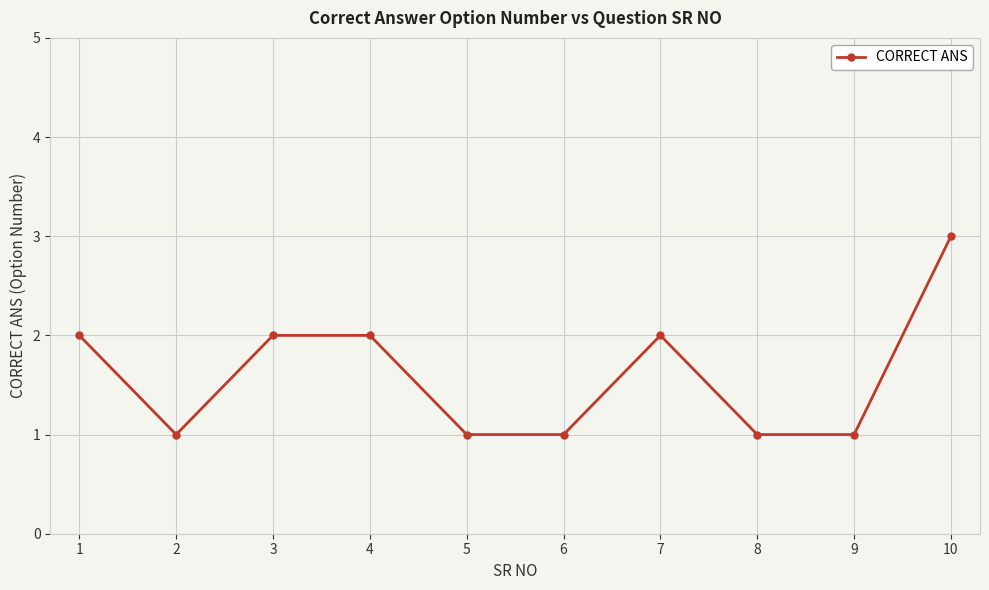

What is the ratio of the value at 1 to the value at 7?

1.0